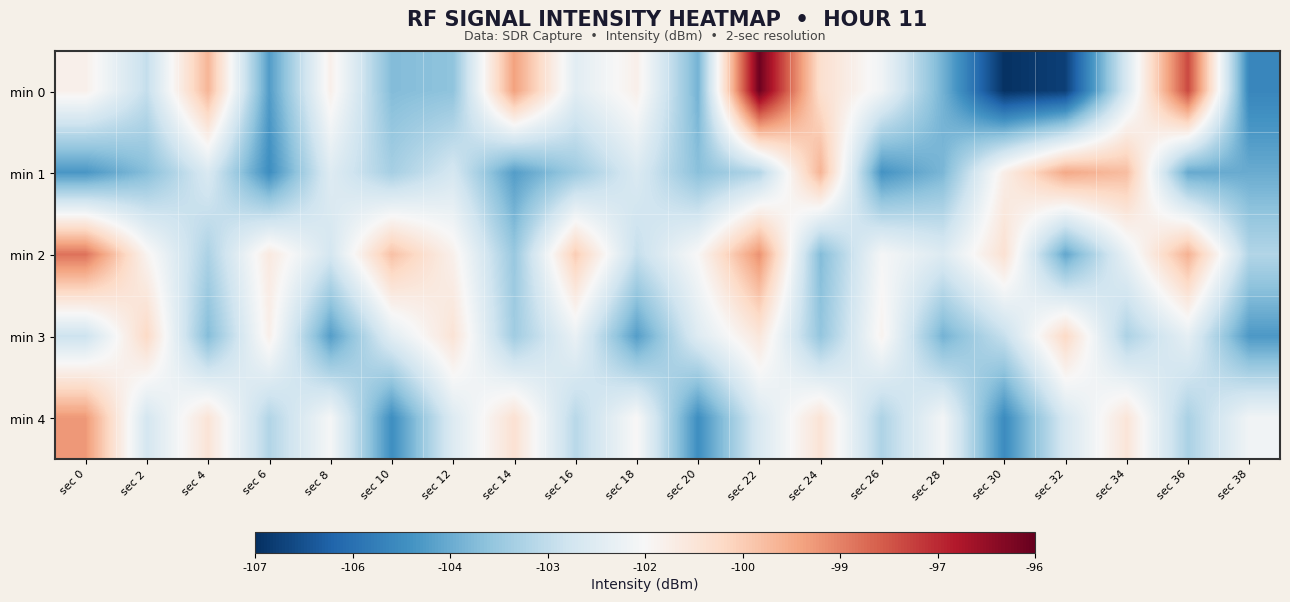

Reading right to left, transcribe all the data shown in this chart.

min 0: sec 38=-105.1	sec 36=-97.9	sec 34=-102.3	sec 32=-106.7	sec 30=-107.0	sec 28=-104.1	sec 26=-101.7	sec 24=-100.6	sec 22=-96.1	sec 20=-104.1	sec 18=-101.2	sec 16=-102.1	sec 14=-99.3	sec 12=-103.7	sec 10=-103.9	sec 8=-101.2	sec 6=-104.6	sec 4=-99.6	sec 2=-102.8	sec 0=-101.2
min 1: sec 38=-104.2	sec 36=-104.3	sec 34=-99.8	sec 32=-99.4	sec 30=-101.1	sec 28=-104.0	sec 26=-104.8	sec 24=-99.6	sec 22=-103.1	sec 20=-103.8	sec 18=-102.3	sec 16=-103.5	sec 14=-104.6	sec 12=-102.5	sec 10=-103.3	sec 8=-102.2	sec 6=-104.9	sec 4=-102.3	sec 2=-103.8	sec 0=-104.7
min 2: sec 38=-103.1	sec 36=-99.6	sec 34=-101.9	sec 32=-104.3	sec 30=-100.7	sec 28=-102.2	sec 26=-101.6	sec 24=-103.9	sec 22=-99.0	sec 20=-101.5	sec 18=-102.8	sec 16=-100.1	sec 14=-103.6	sec 12=-101.2	sec 10=-99.9	sec 8=-102.5	sec 6=-101.0	sec 4=-103.2	sec 2=-101.3	sec 0=-98.5
min 3: sec 38=-104.7	sec 36=-102.0	sec 34=-103.2	sec 32=-100.4	sec 30=-102.8	sec 28=-104.1	sec 26=-101.3	sec 24=-103.7	sec 22=-100.9	sec 20=-102.2	sec 18=-104.5	sec 16=-101.9	sec 14=-103.4	sec 12=-100.8	sec 10=-102.1	sec 8=-104.5	sec 6=-101.2	sec 4=-103.9	sec 2=-100.4	sec 0=-102.7
min 4: sec 38=-101.7	sec 36=-103.3	sec 34=-100.8	sec 32=-102.4	sec 30=-105.0	sec 28=-101.6	sec 26=-103.2	sec 24=-100.8	sec 22=-102.3	sec 20=-104.9	sec 18=-101.5	sec 16=-103.0	sec 14=-100.7	sec 12=-102.2	sec 10=-104.9	sec 8=-101.6	sec 6=-103.1	sec 4=-100.8	sec 2=-102.5	sec 0=-99.1